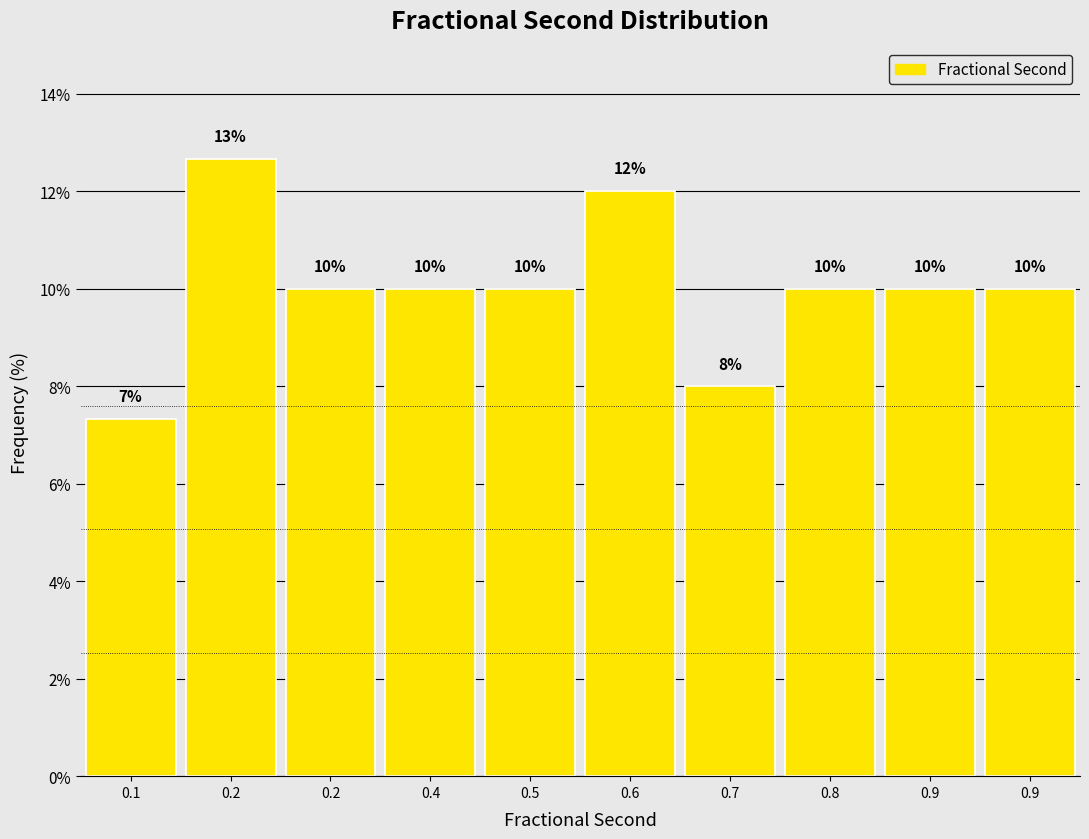

How many bars are there in total?

10